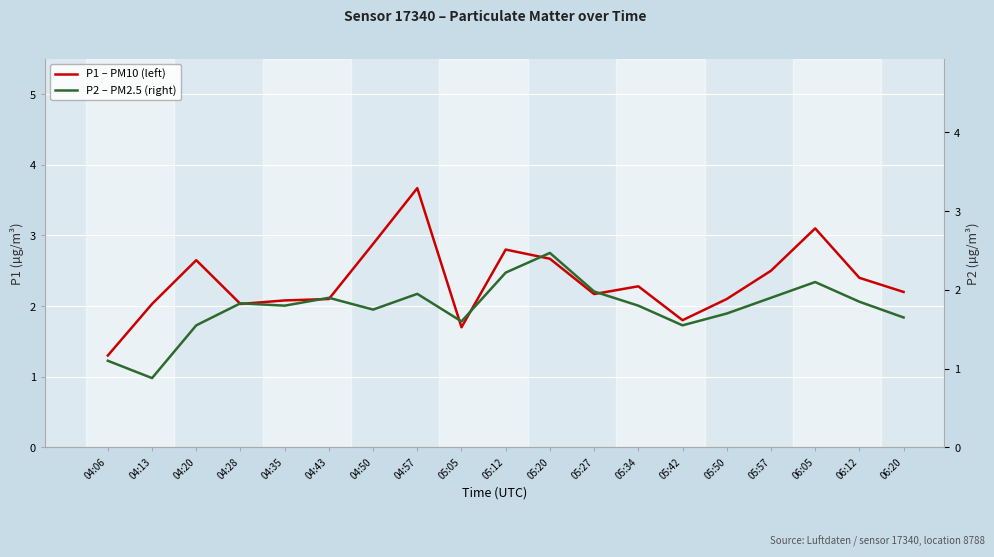

Which category has the highest value across all series?

04:57